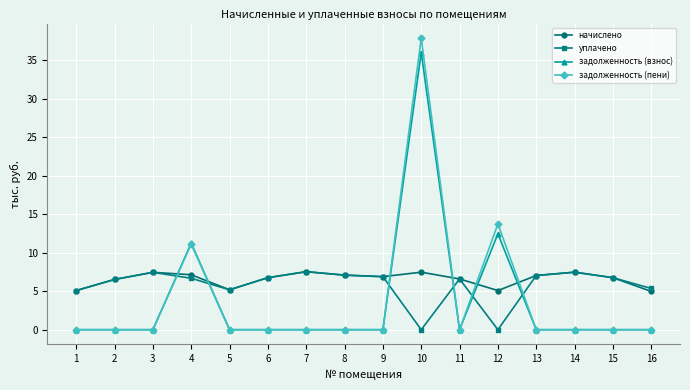

Between which two adjacent categories do задолженность (взнос) and начислено first intersect?

3 and 4